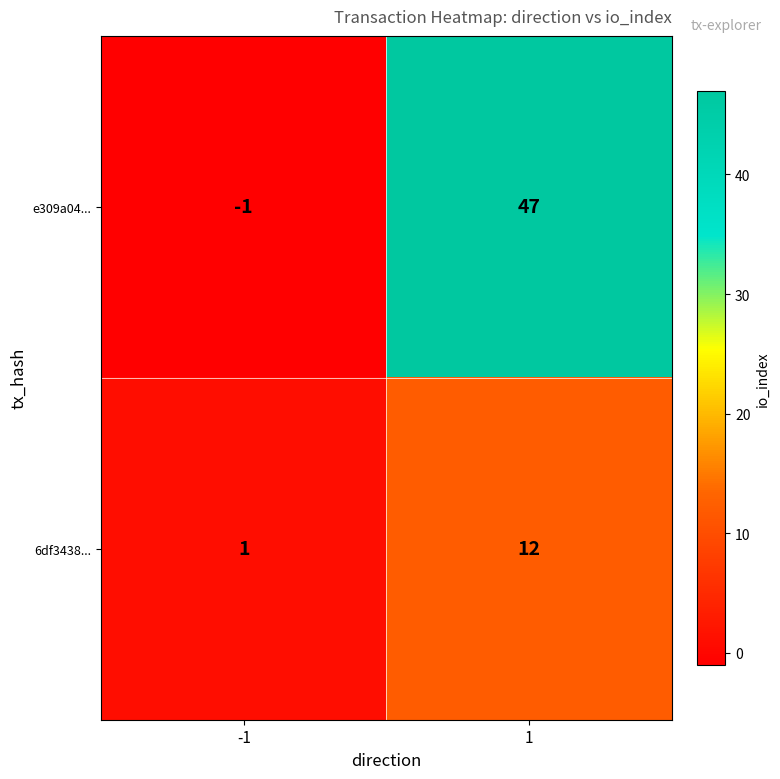

Which label corresponds to the smallest value in the chart?

-1